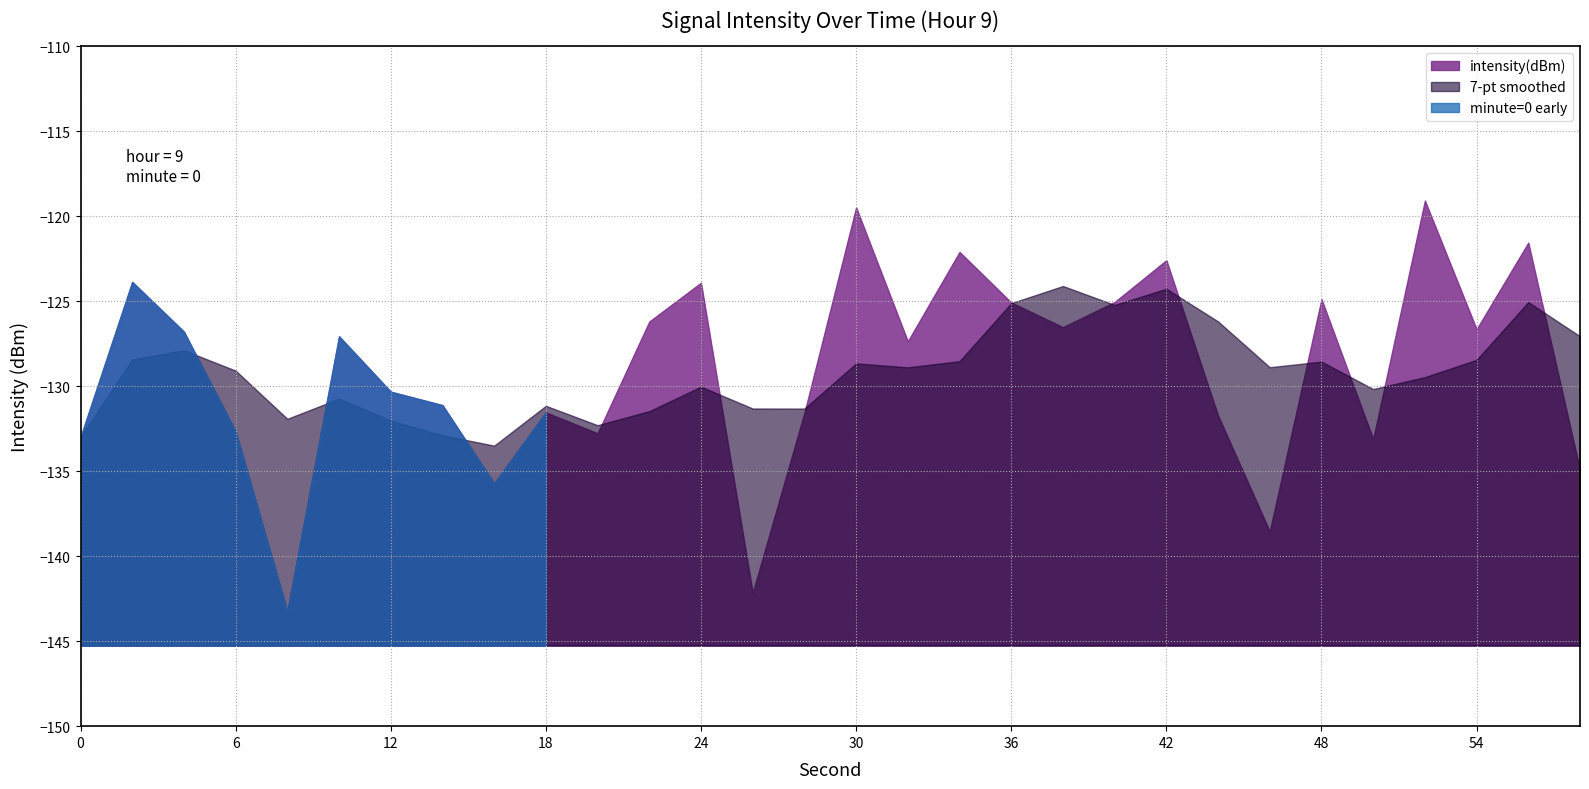

Where is the first local minimum?

8